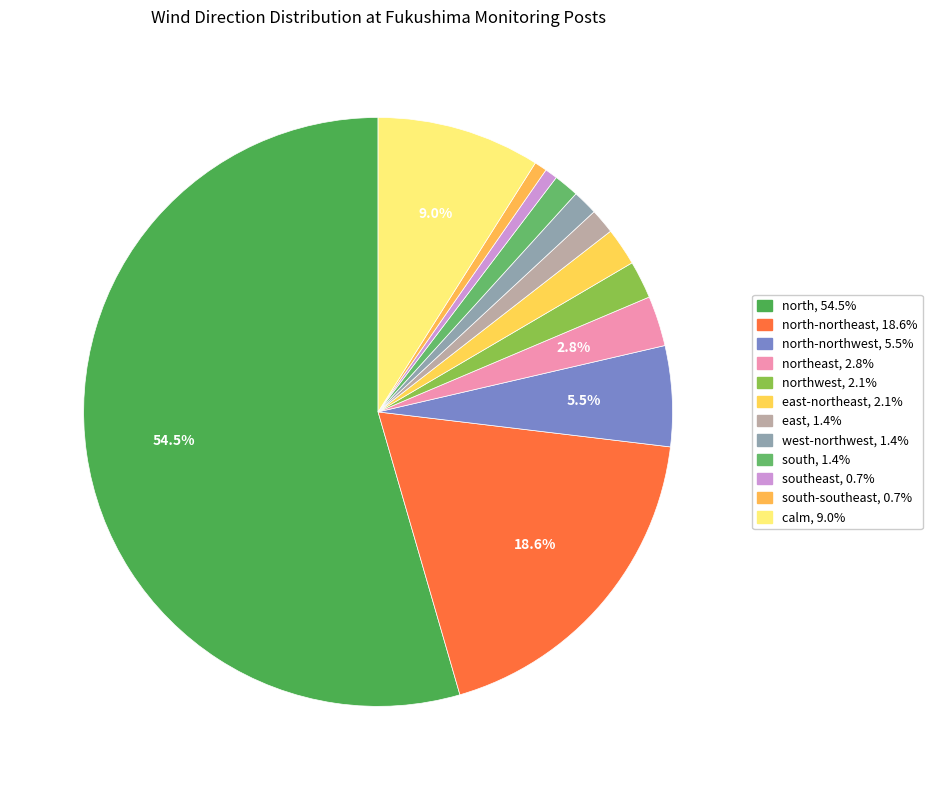

How many segments does this pie chart have?

12